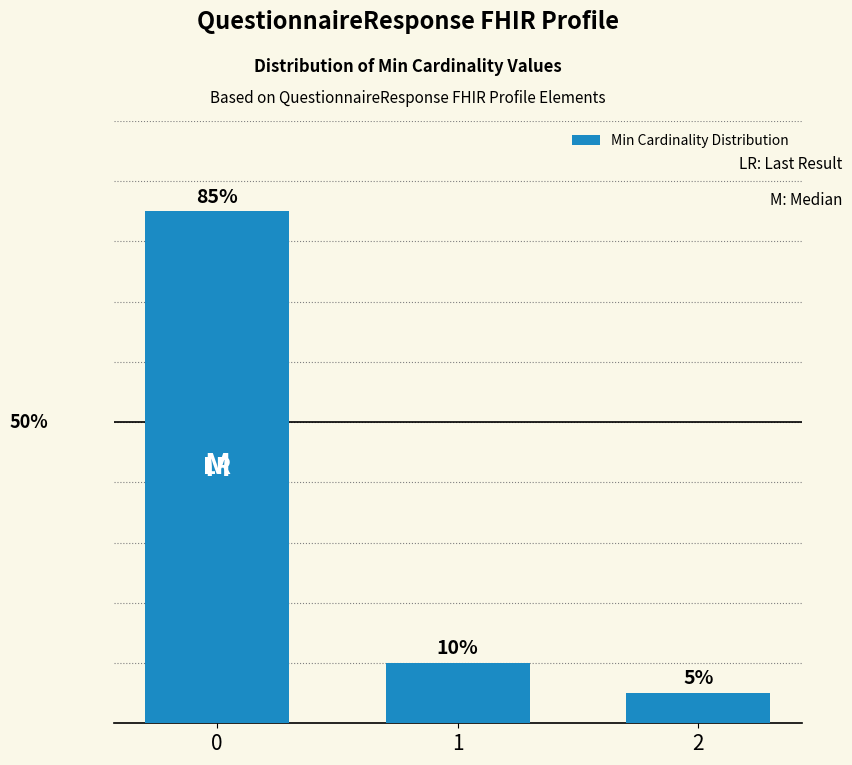

List the labels in order of value, smallest first.

2, 1, 0